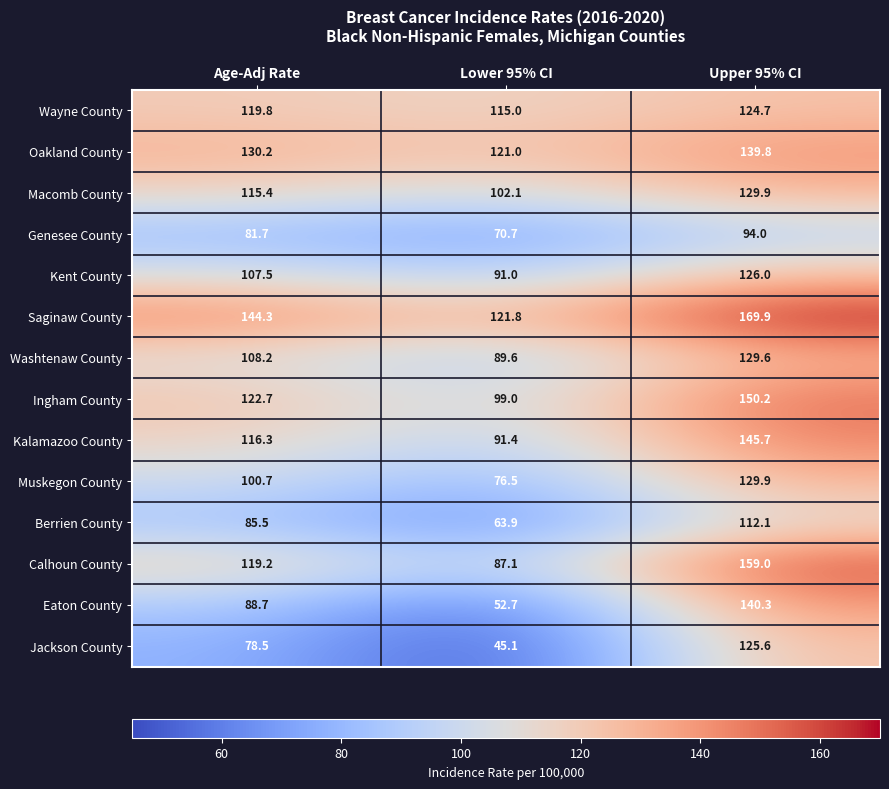

At which category does the chart reach its peak across all series?

Upper 95% CI